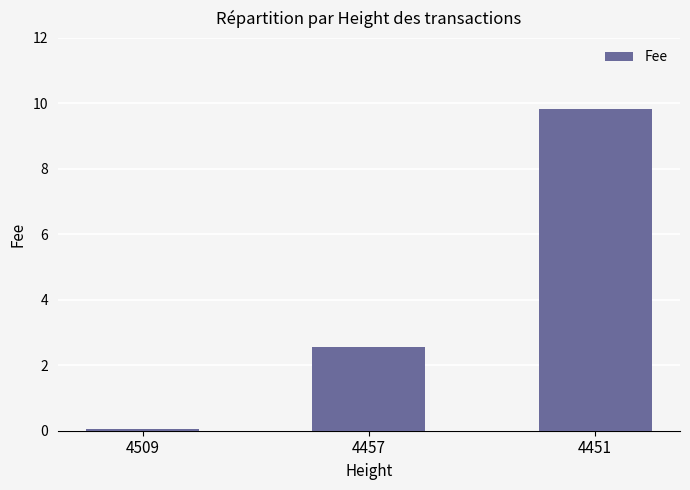

Rank the categories by value from lowest to highest.

4509, 4457, 4451